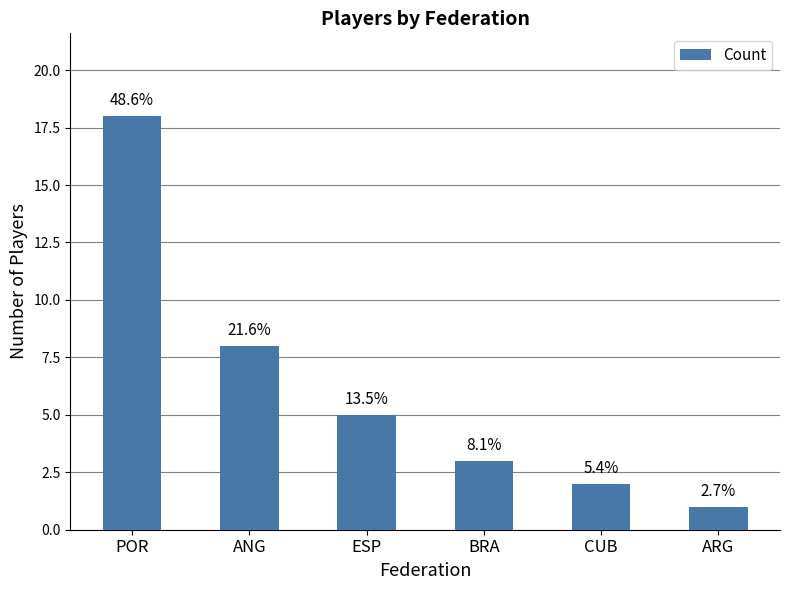

What is the change in value from ESP to BRA?

-2